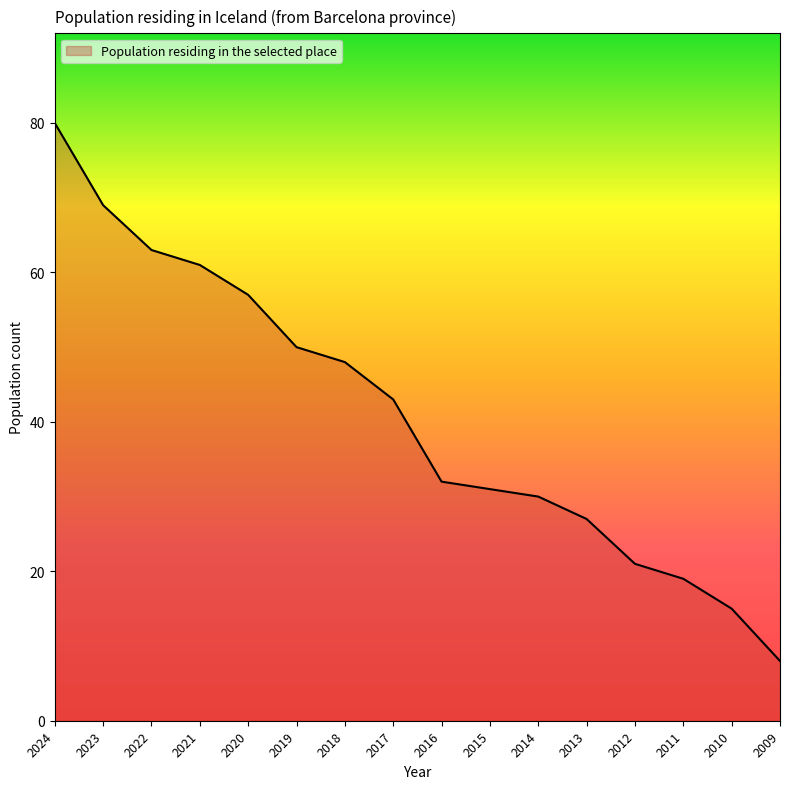

Reading left to right, list all the values displayed in this chart.

2024=80	2023=69	2022=63	2021=61	2020=57	2019=50	2018=48	2017=43	2016=32	2015=31	2014=30	2013=27	2012=21	2011=19	2010=15	2009=8